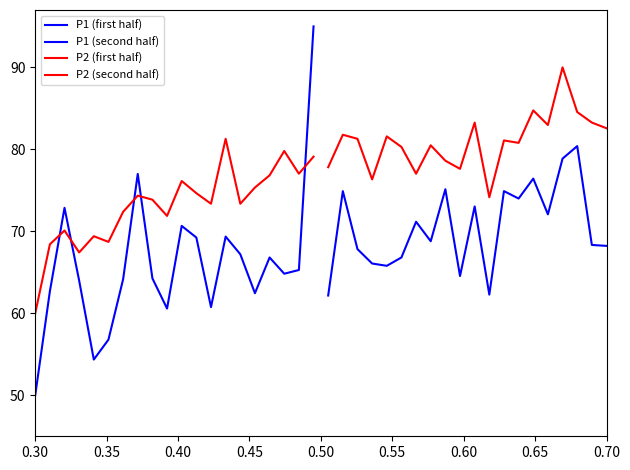

What is the maximum value for P1 (first half)?

95.0